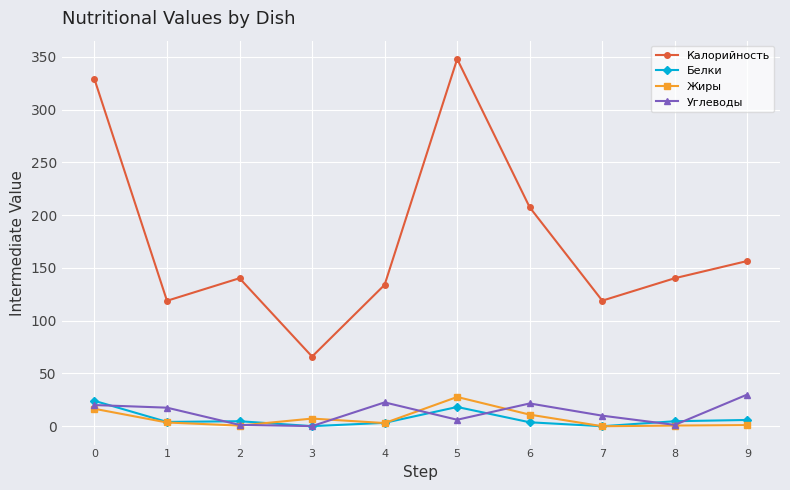

At how many categories does at least one series exceed 83?

9